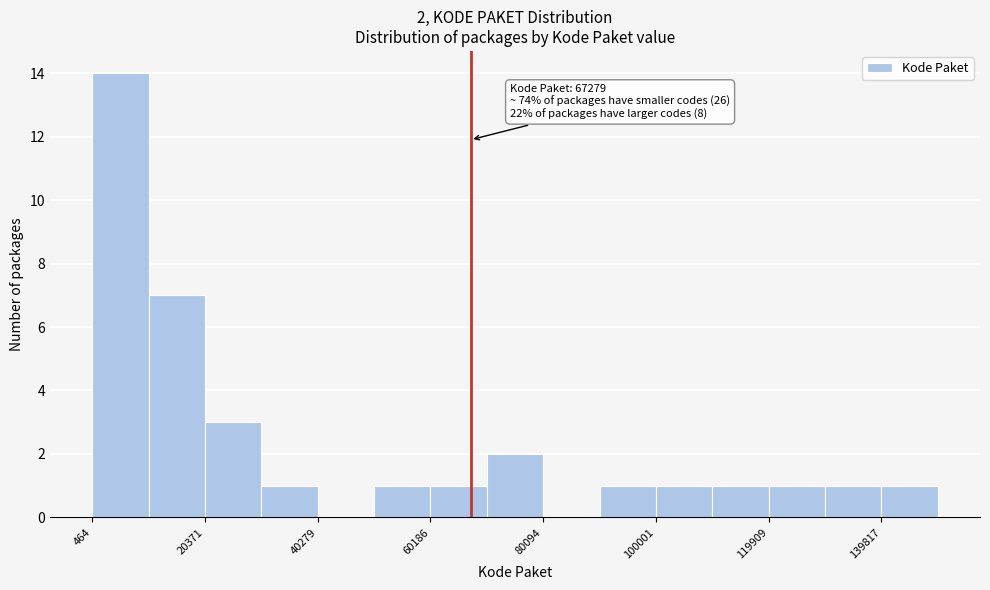

Which range on the x-axis has the tallest bar?

0 to 10000